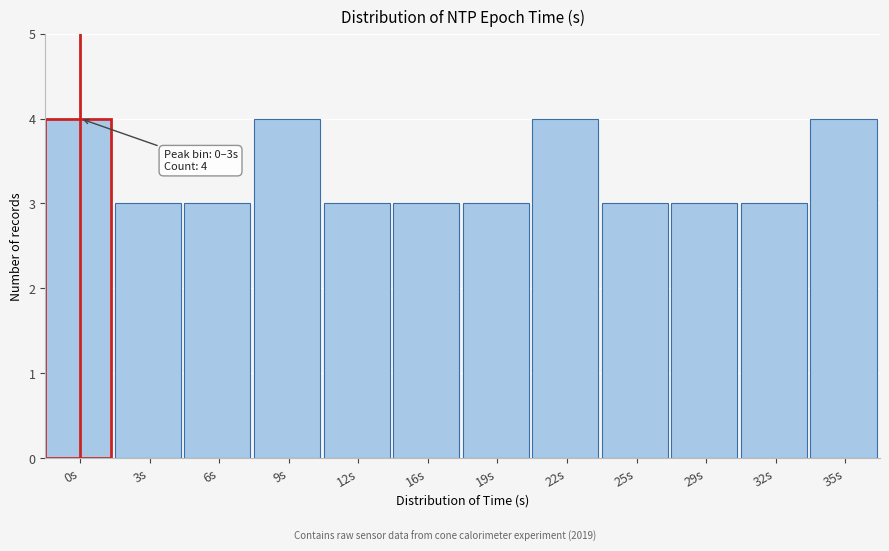

Reading left to right, list all the values displayed in this chart.

4	3	3	4	3	3	3	4	3	3	3	4